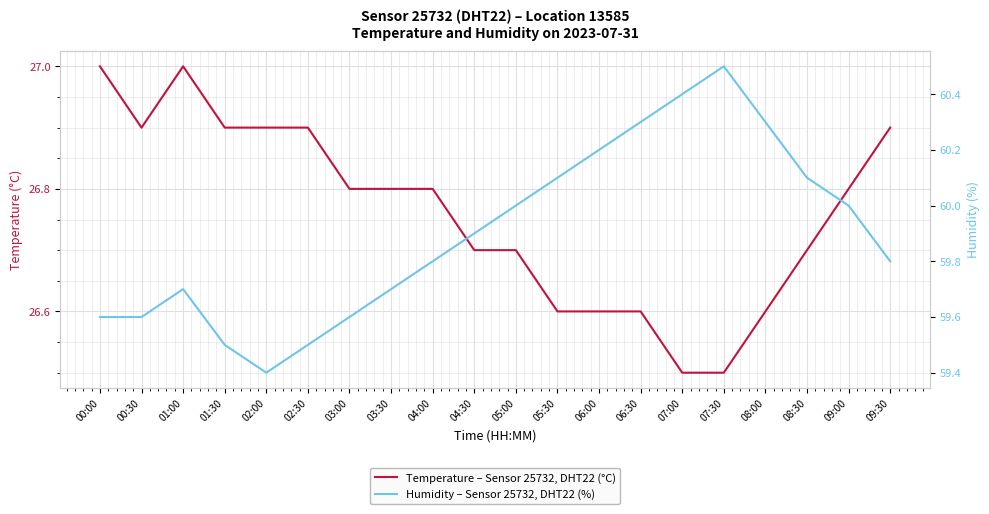

Is the value of Temperature – Sensor 25732, DHT22 (°C) at 03:00 greater than the value of Humidity – Sensor 25732, DHT22 (%) at 08:00?

No